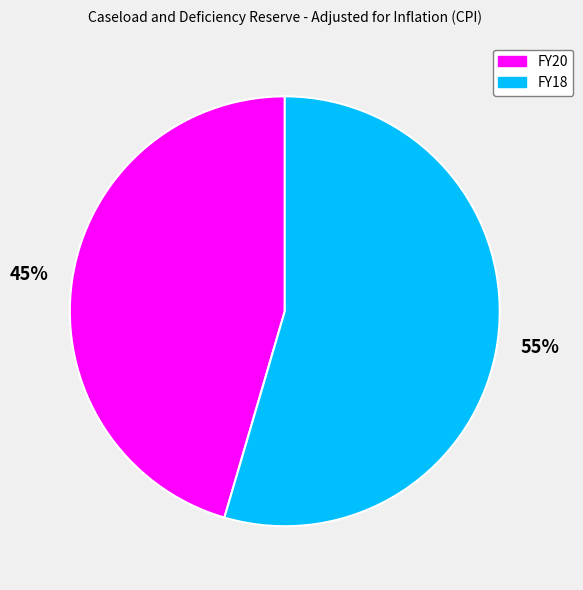

True or false: FY18 accounts for 55% of the total.

True